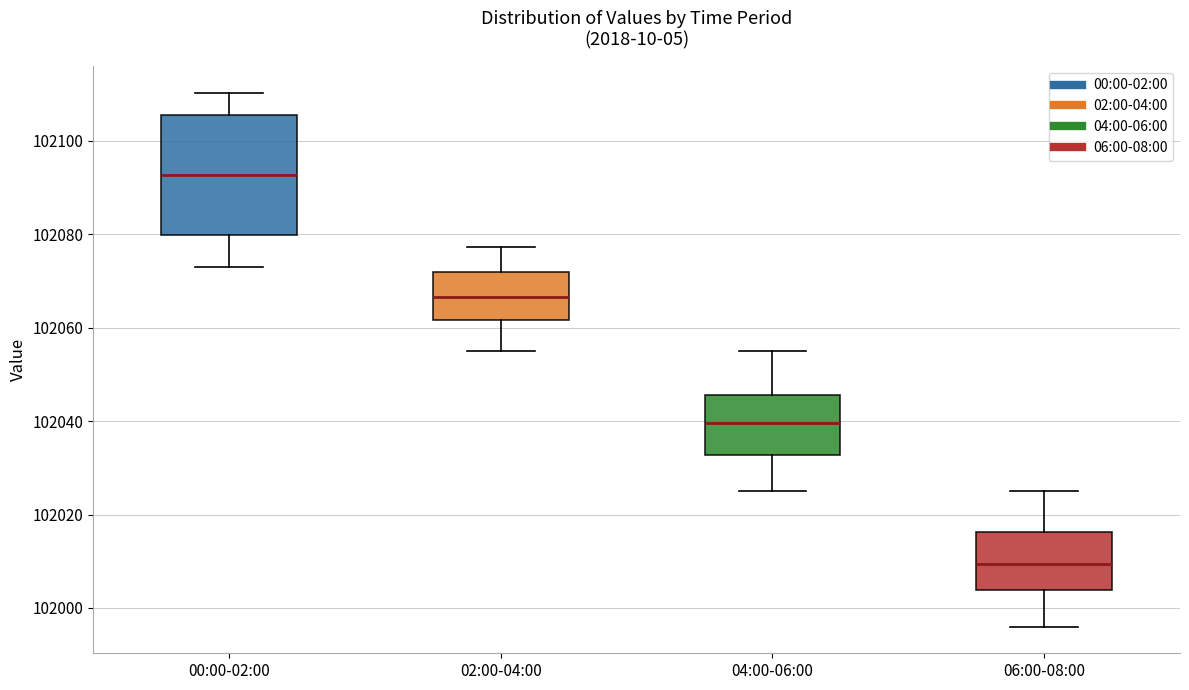

Where is the upper edge of the box for 02:00-04:00 on the y-axis? The values are not printed on the chart, so give them approximately, as read against the axis.

102072